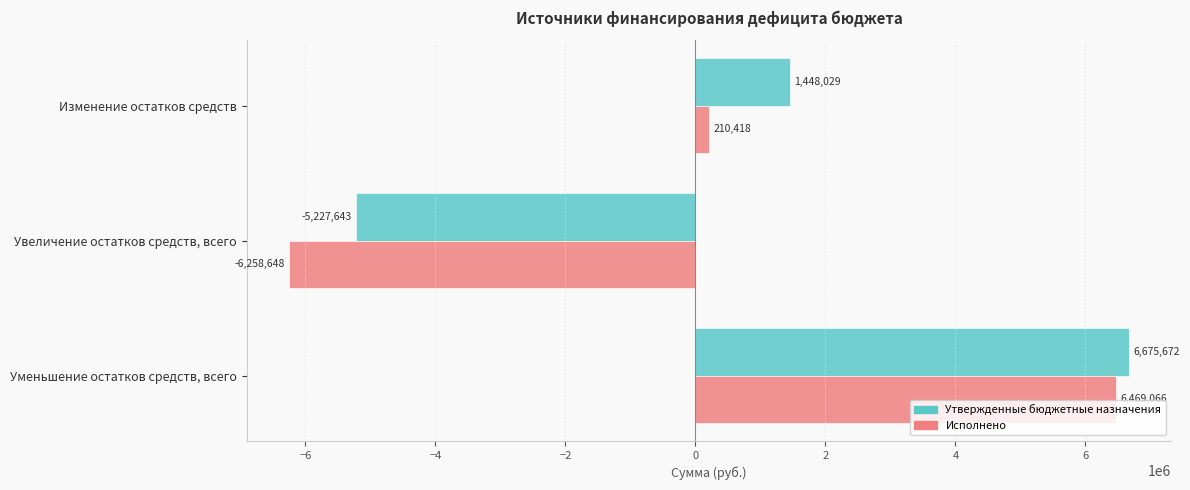

Is the value of Утвержденные бюджетные назначения at Уменьшение остатков средств, всего greater than the value of Исполнено at Изменение остатков средств?

Yes